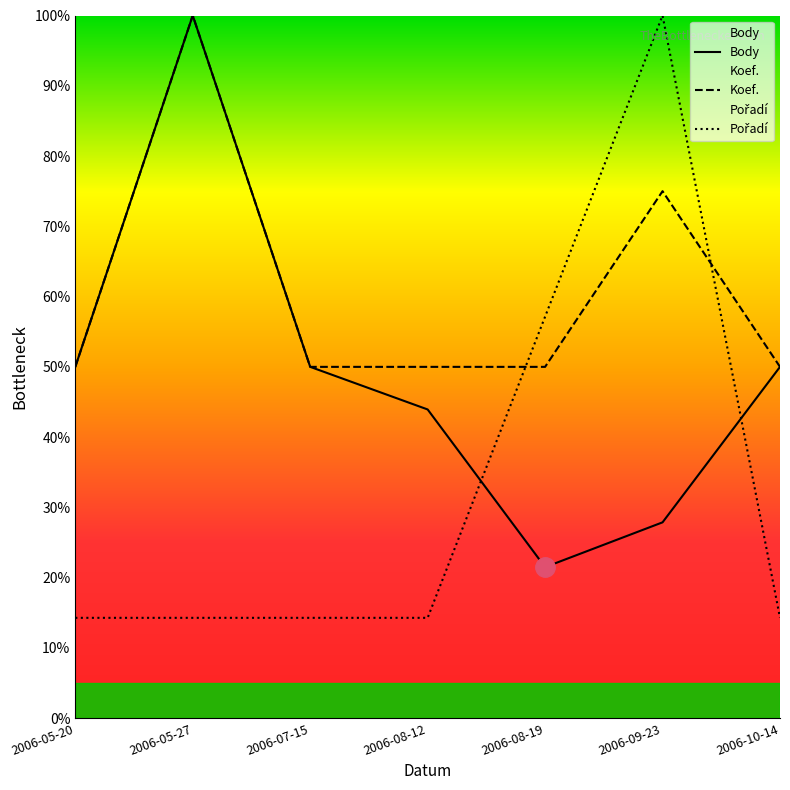

What is the value of the Body point at the 7th from the left?

50.0